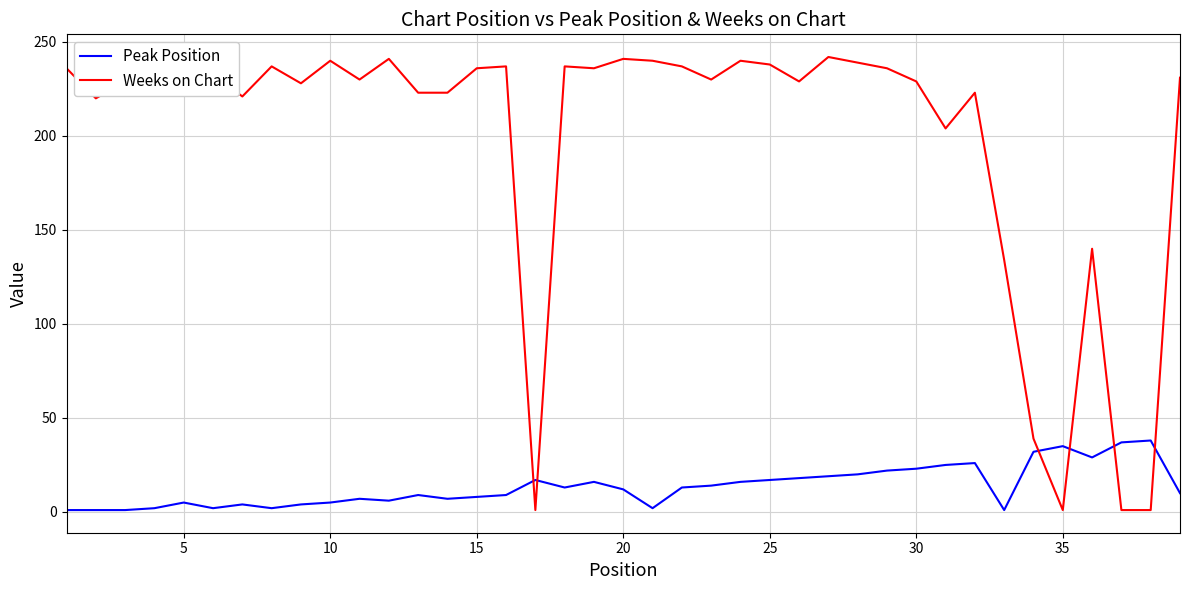

Rank the series by their maximum value, from lowest to highest.

Peak Position, Weeks on Chart